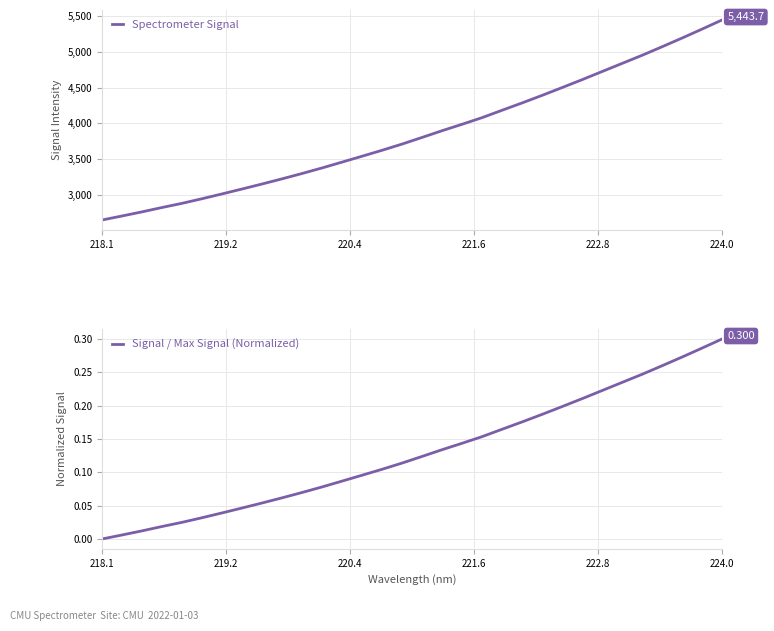

Reading left to right, transcribe all the data shown in this chart.

Spectrometer Signal: 2647.7	2703.8	2761.6	2822.6	2880.9	2945.2	3012.5	3081.3	3151.2	3223.5	3298.3	3375.9	3457.6	3539.7	3622.9	3709.9	3802.6	3896.6	3986.5	4079.2	4182.5	4284.8	4390.3	4499.2	4609.6	4723.3	4836.9	4950.3	5069.7	5191.2	5316.4	5443.7
Signal / Max Signal (Normalized): 0.0	0.0	0.0	0.0	0.0	0.0	0.0	0.0	0.1	0.1	0.1	0.1	0.1	0.1	0.1	0.1	0.1	0.1	0.1	0.2	0.2	0.2	0.2	0.2	0.2	0.2	0.2	0.2	0.3	0.3	0.3	0.3